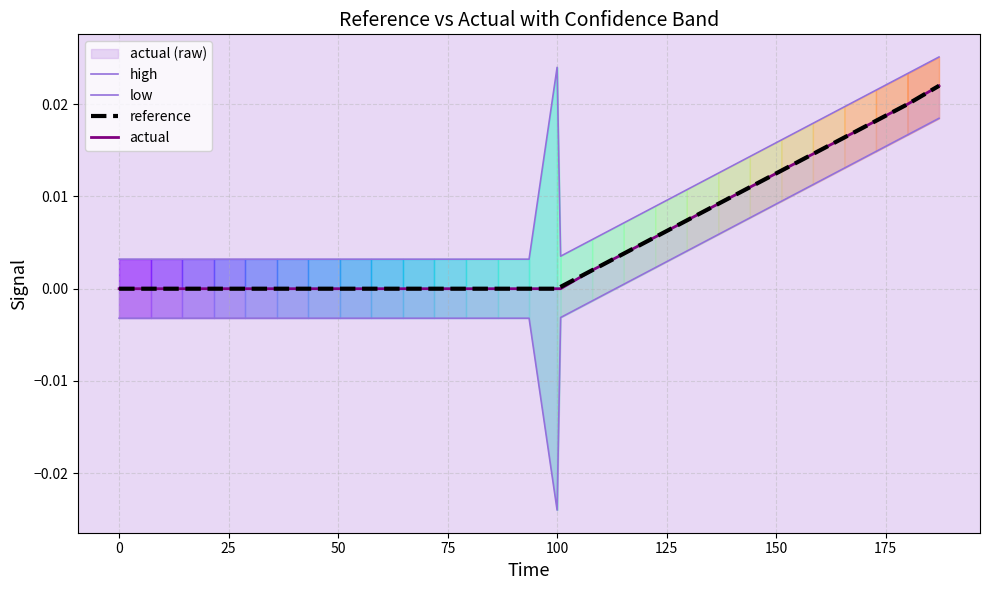

Count the high values in the range 0 to 1.

29